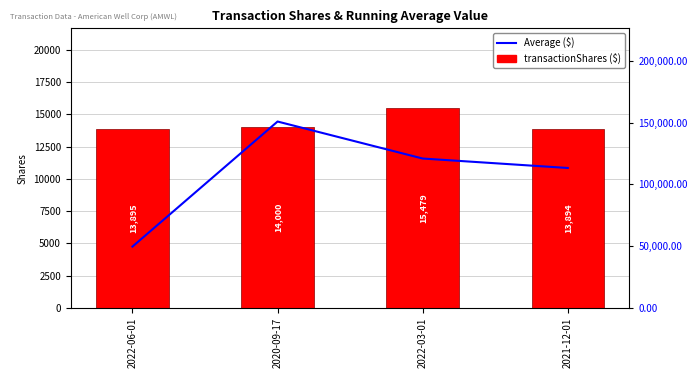

At which category is the sum across all series the highest?

2020-09-17